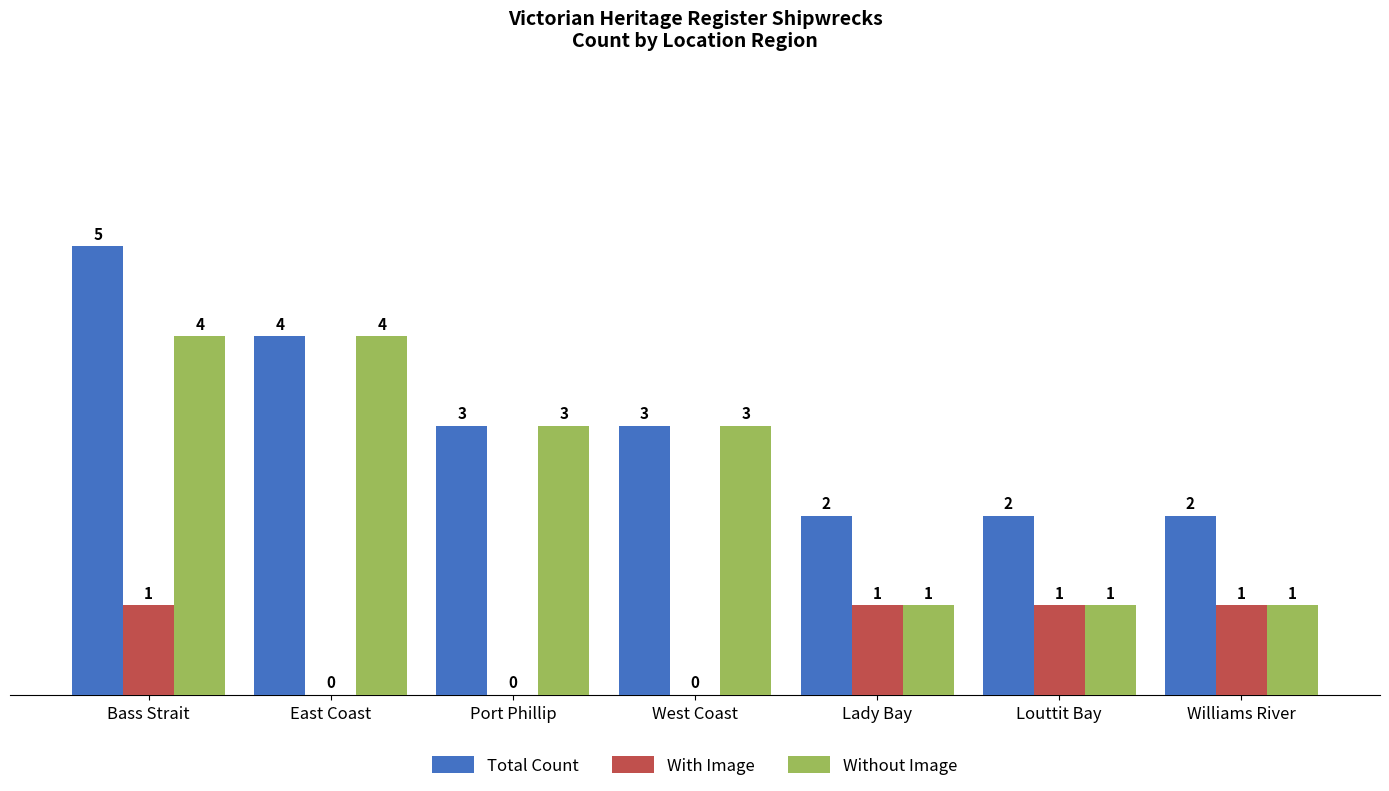

Which category has the highest value across all series?

Bass Strait